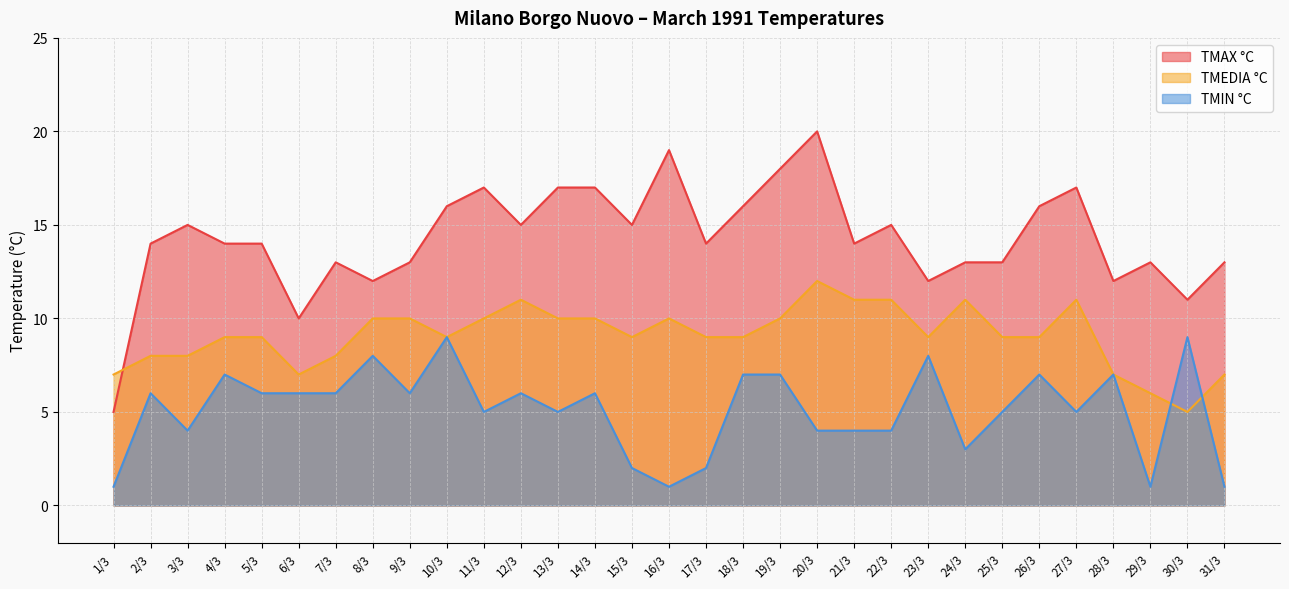

How many values in the TMEDIA °C series exceed 9?

13